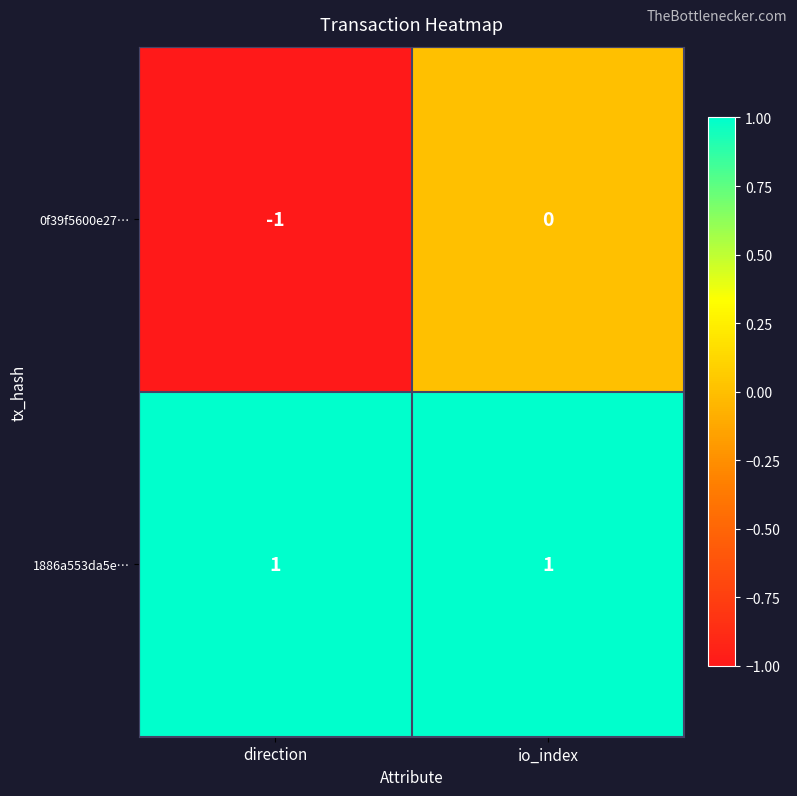

At which category is the sum across all series the highest?

io_index